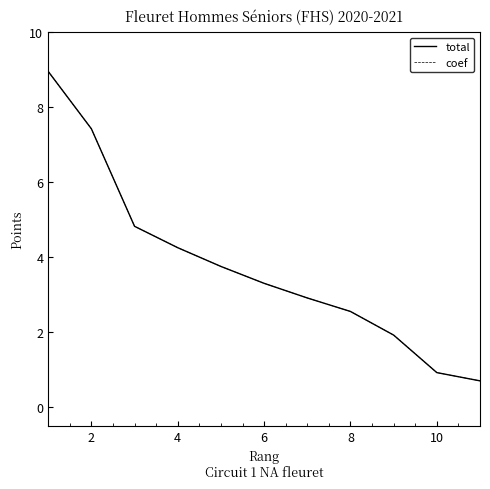

Does the chart display data point markers on the line(s)?

No